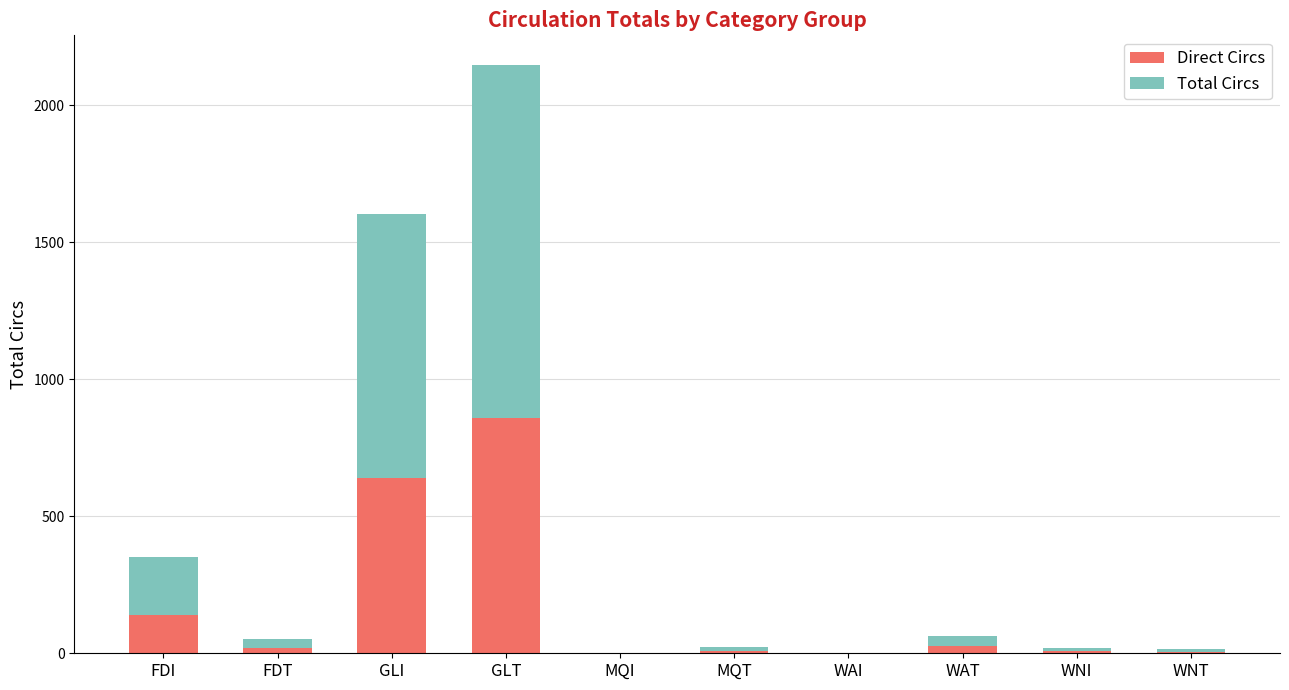

The value of Direct Circs at WAI is 0. True or false?

True